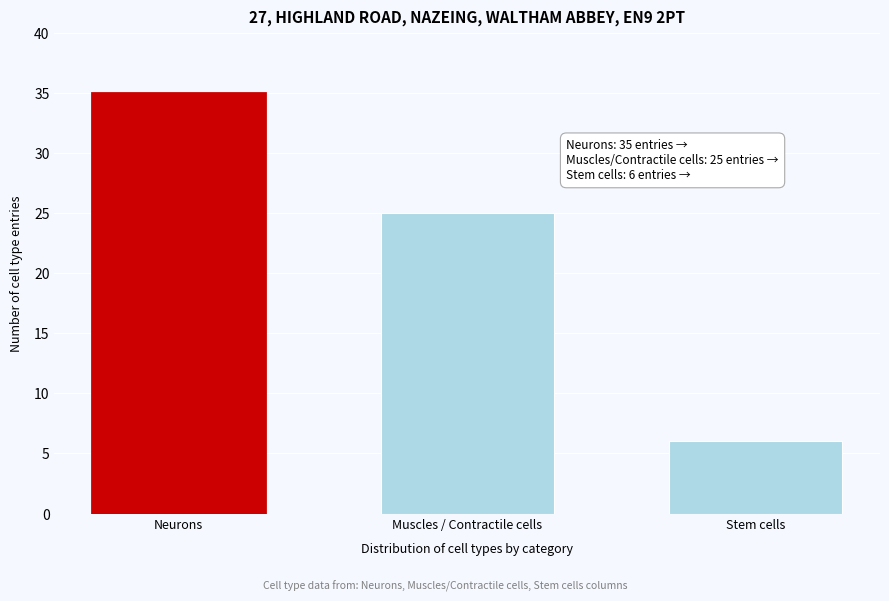

Reading left to right, list all the values displayed in this chart.

Neurons=35	Muscles / Contractile cells=25	Stem cells=6